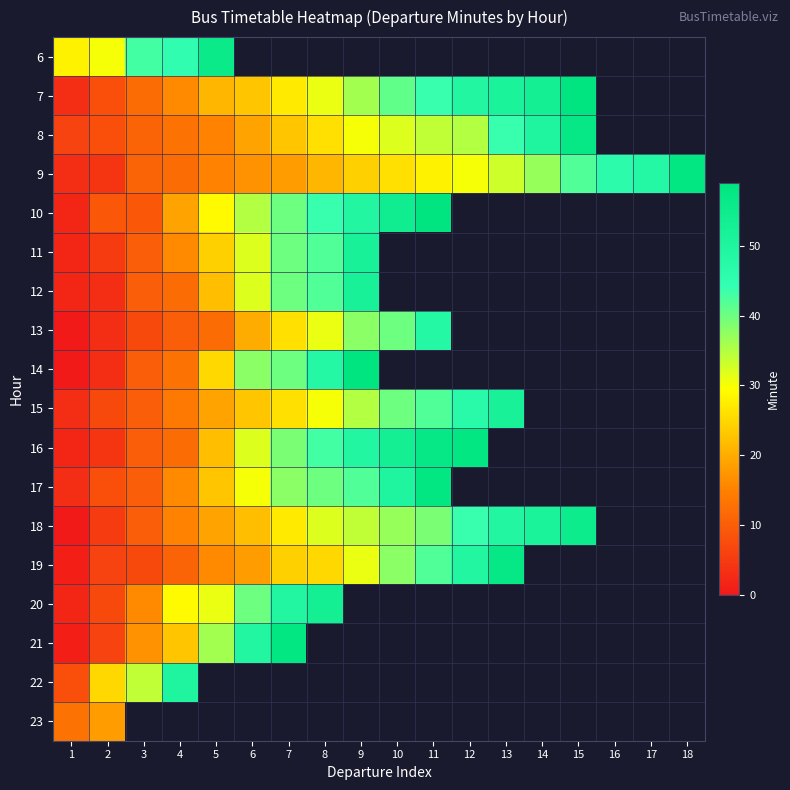

How many distinct data groups are displayed?

18